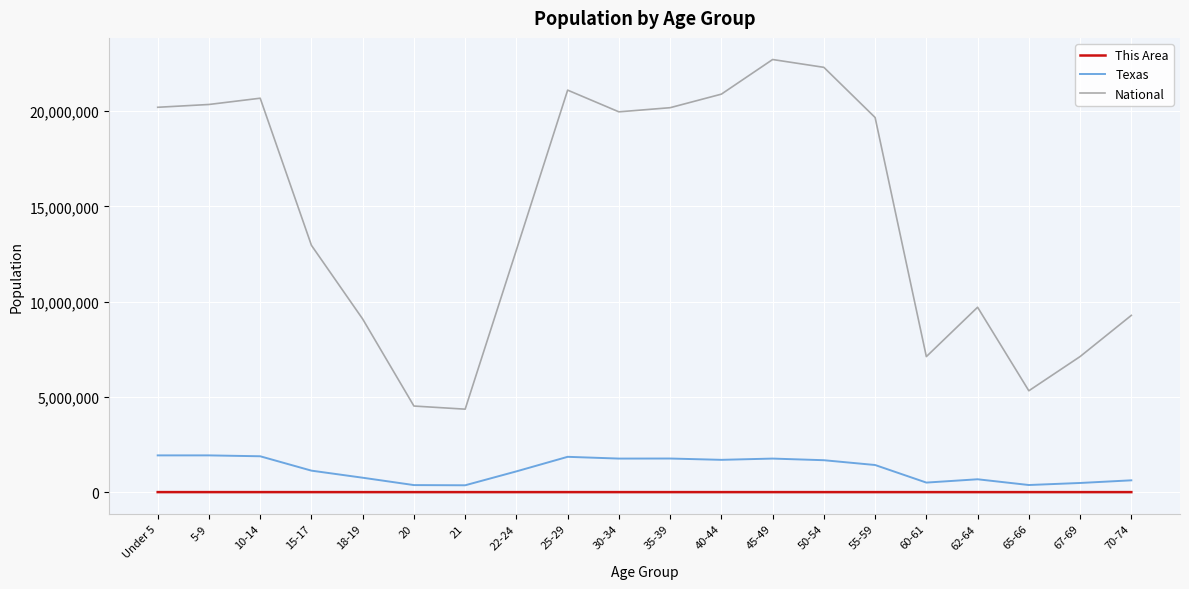

What value does the This Area series have at 18-19?

120